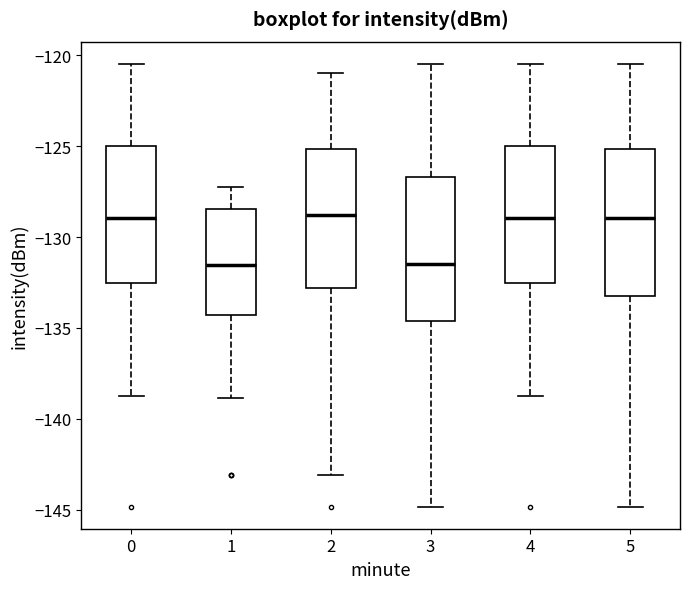

Where does the median line of the box at x = 1 sit on the y-axis? The values are not printed on the chart, so give them approximately, as read against the axis.

-131.5